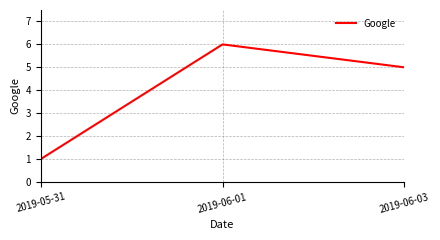

What position from the left is 2019-06-01?

2